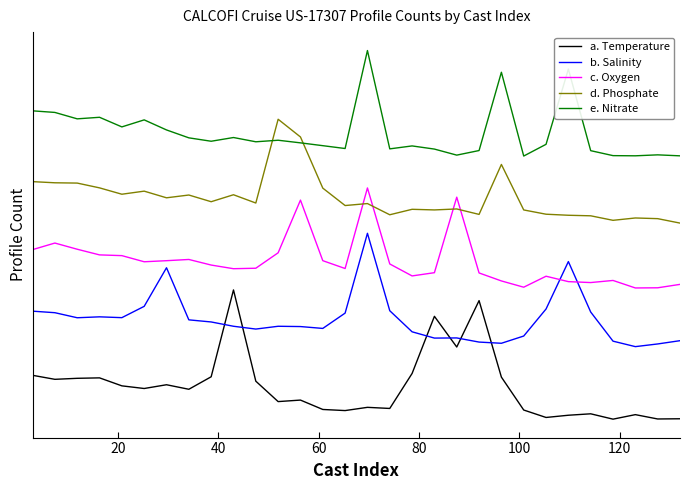

How many intersections are there between b. Salinity and a. Temperature?

6